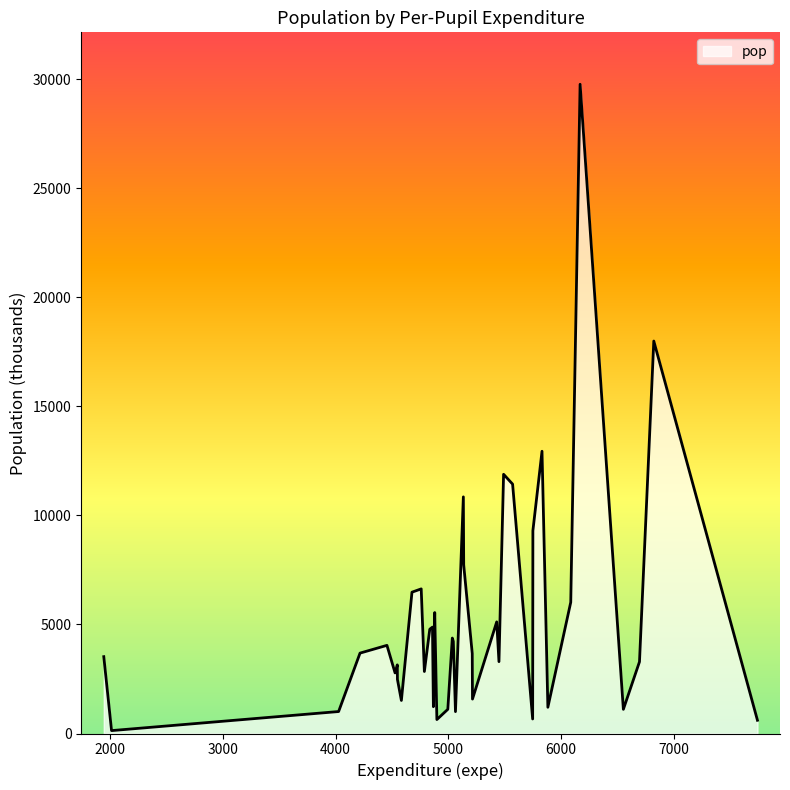

What is the maximum value shown in the chart?

29760